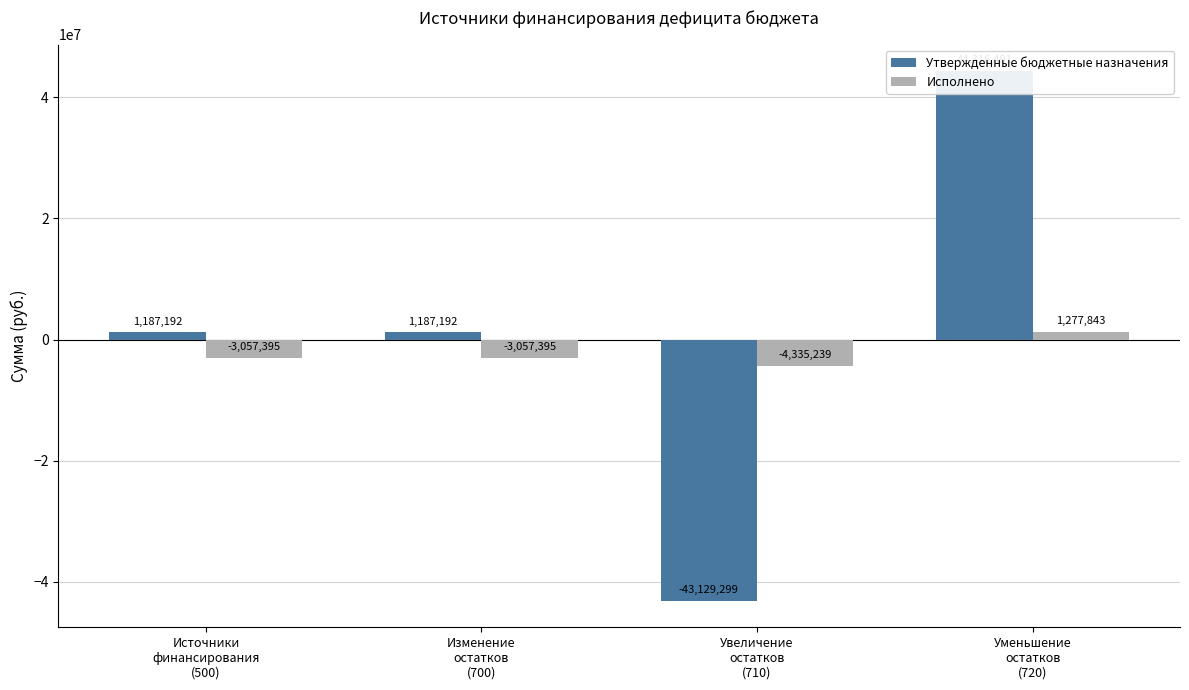

Rank the series by their maximum value, from highest to lowest.

Утвержденные бюджетные назначения, Исполнено